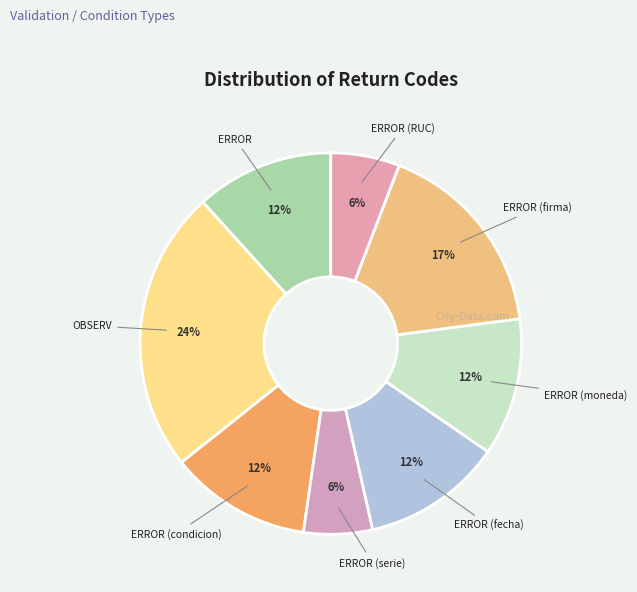

True or false: ERROR (RUC) accounts for 6% of the total.

True